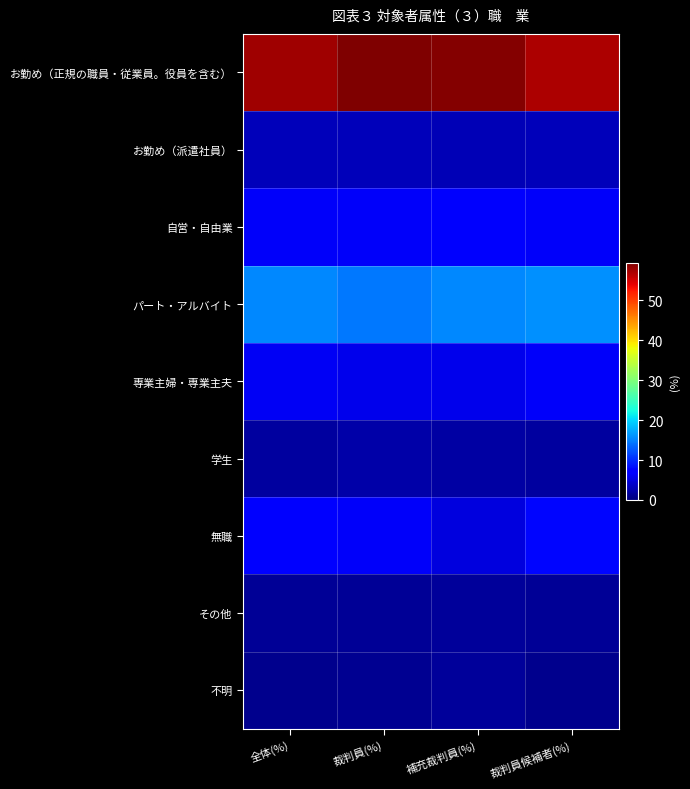

How many data points does each series have?

4